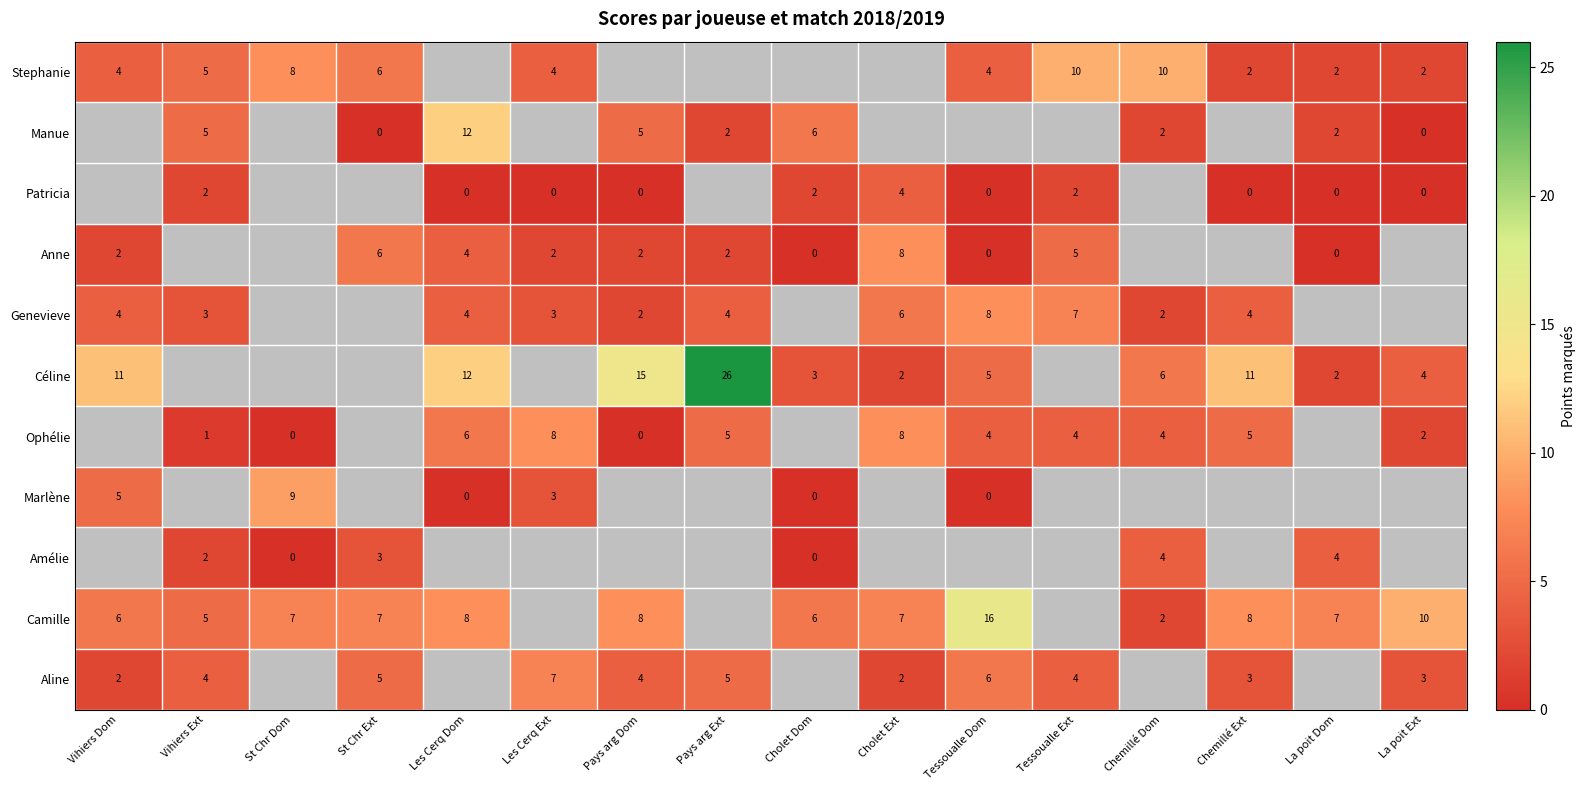

The Camille series shows 10 at La poit Ext. True or false?

True